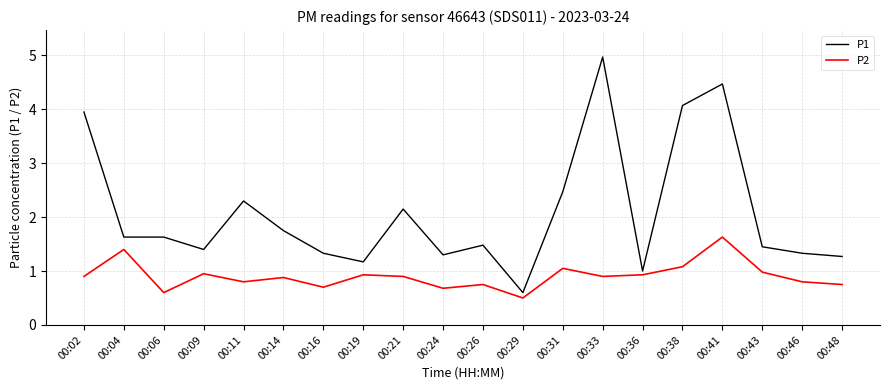

Count the number of data series in this chart.

2